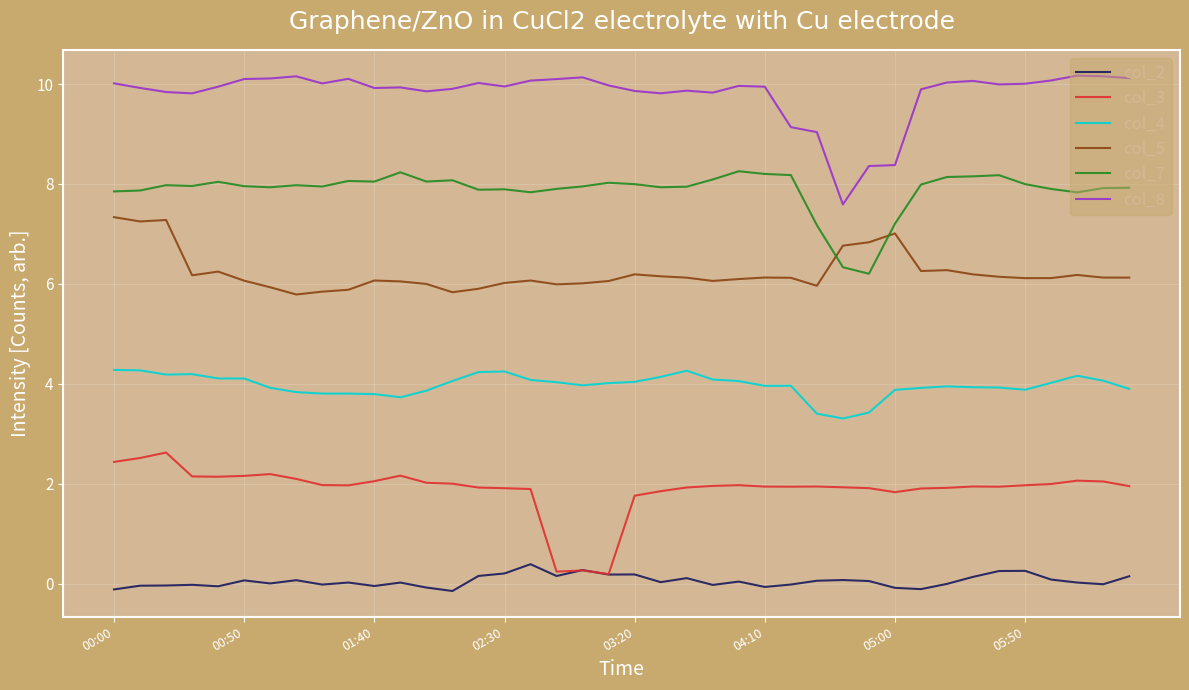

Which category has the highest value in the col_2 series?

16